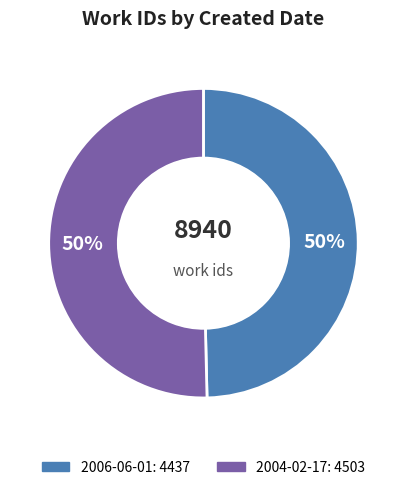

True or false: 2004-02-17 accounts for 50% of the total.

True